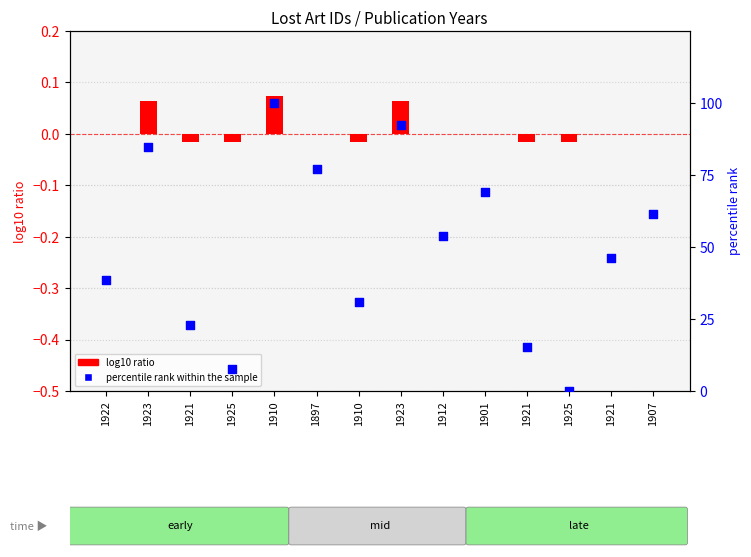

Which series reaches the minimum Y coordinate?

log10 ratio